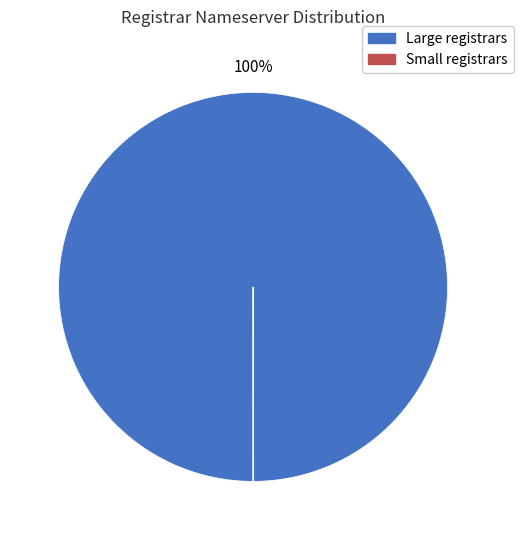

Is it true that Large registrars is 88% of the pie?

False